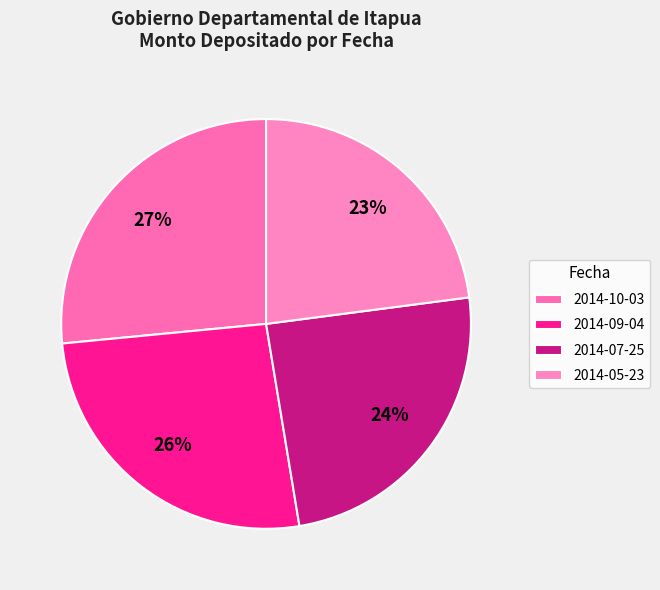

Count the number of slices in the pie.

4